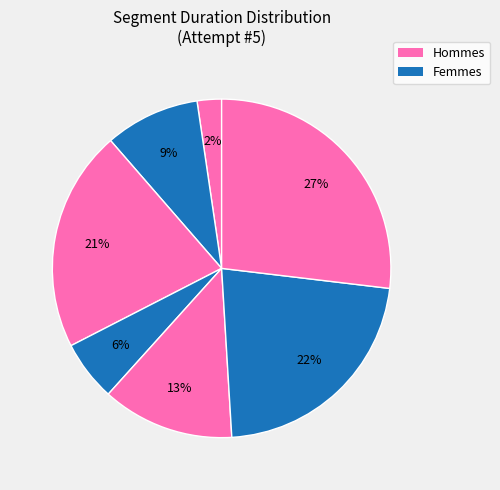

Count the number of slices in the pie.

7